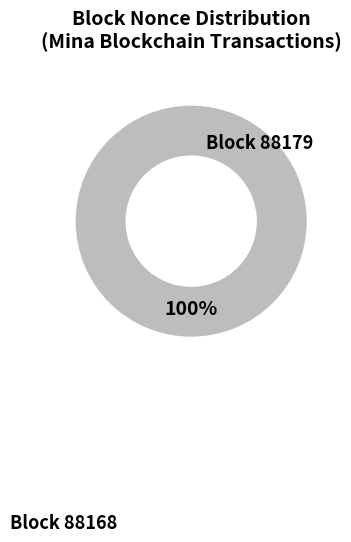

What is the change in value from 88179 to 88168?

+46228